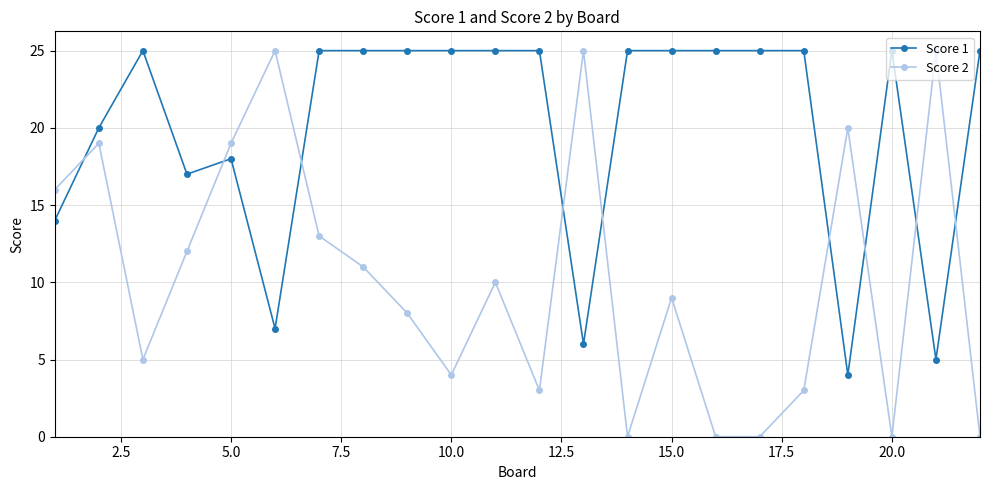

Which series has the widest spread of values?

Score 2